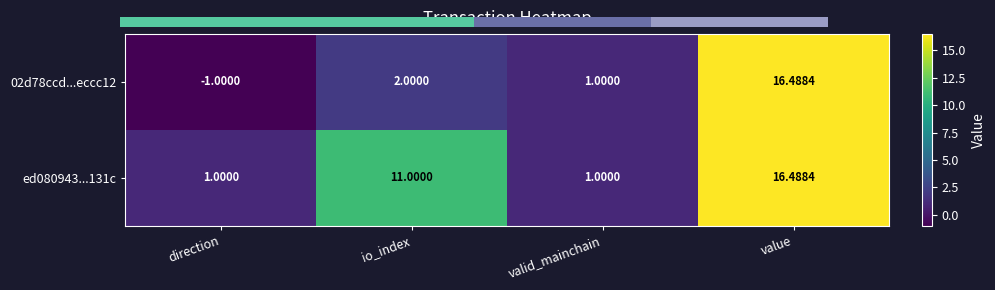

Reading right to left, extract all data points from this chart.

02d78ccd...eccc12: value=16.5	valid_mainchain=1.0	io_index=2.0	direction=-1.0
ed080943...131c: value=16.5	valid_mainchain=1.0	io_index=11.0	direction=1.0